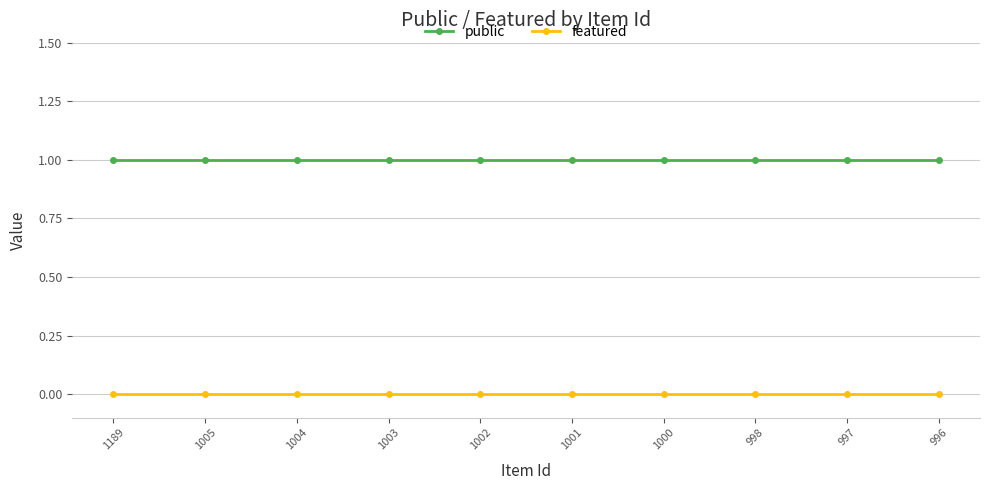

The public series shows 0 at 996. True or false?

False